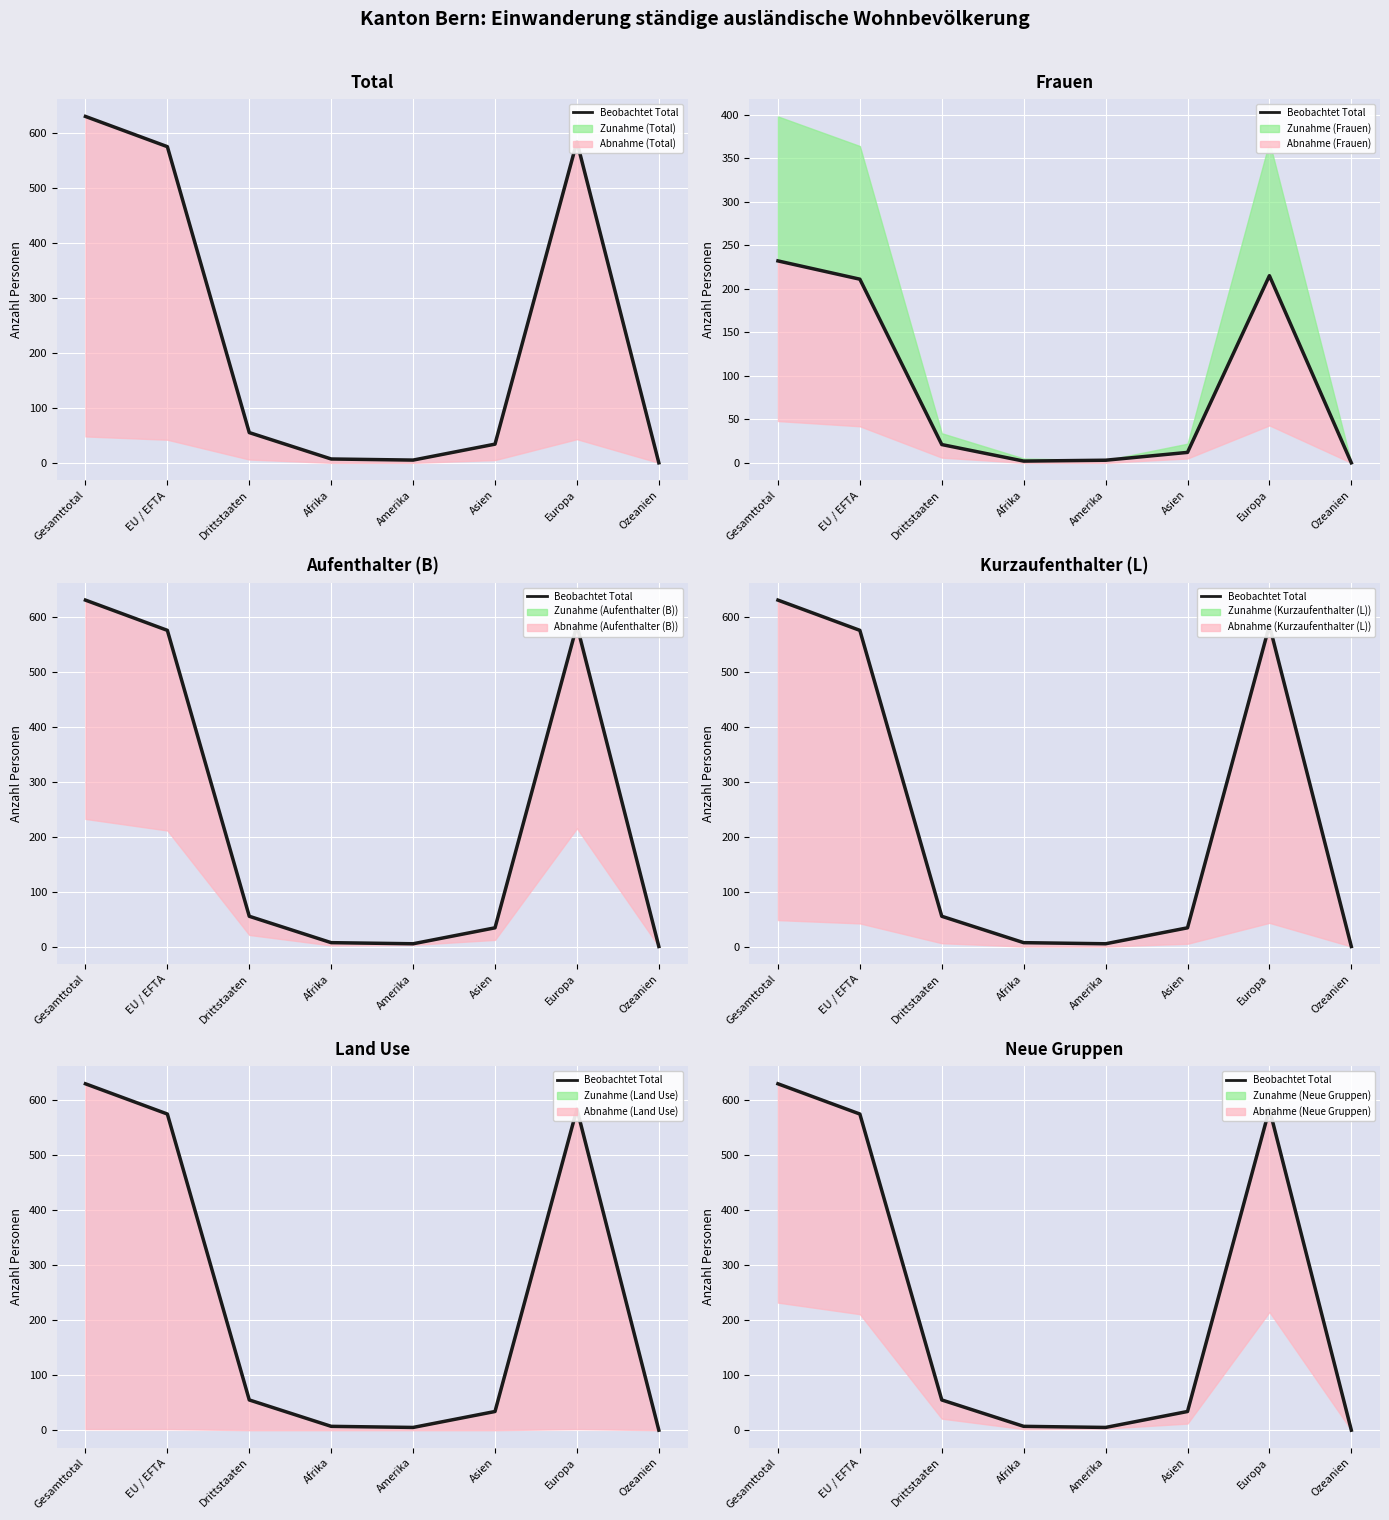

At which category does the chart reach its peak across all series?

Gesamttotal